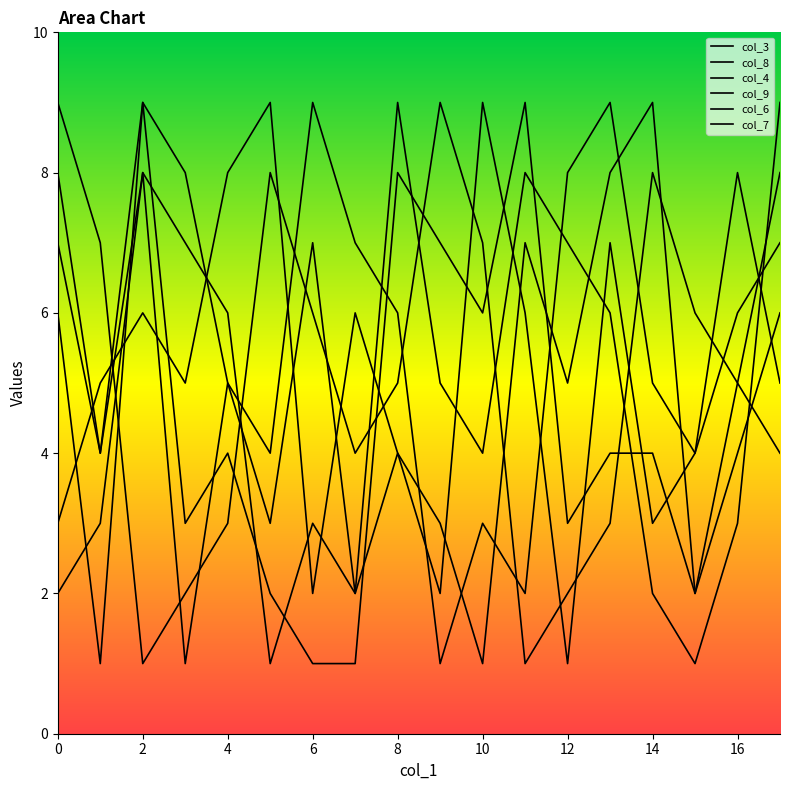

How many lines are shown in the chart?

6